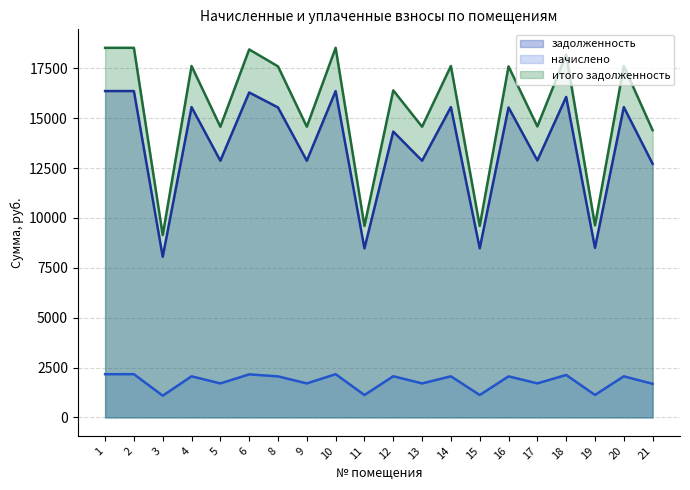

What is the total value across all series at 17?

29169.2